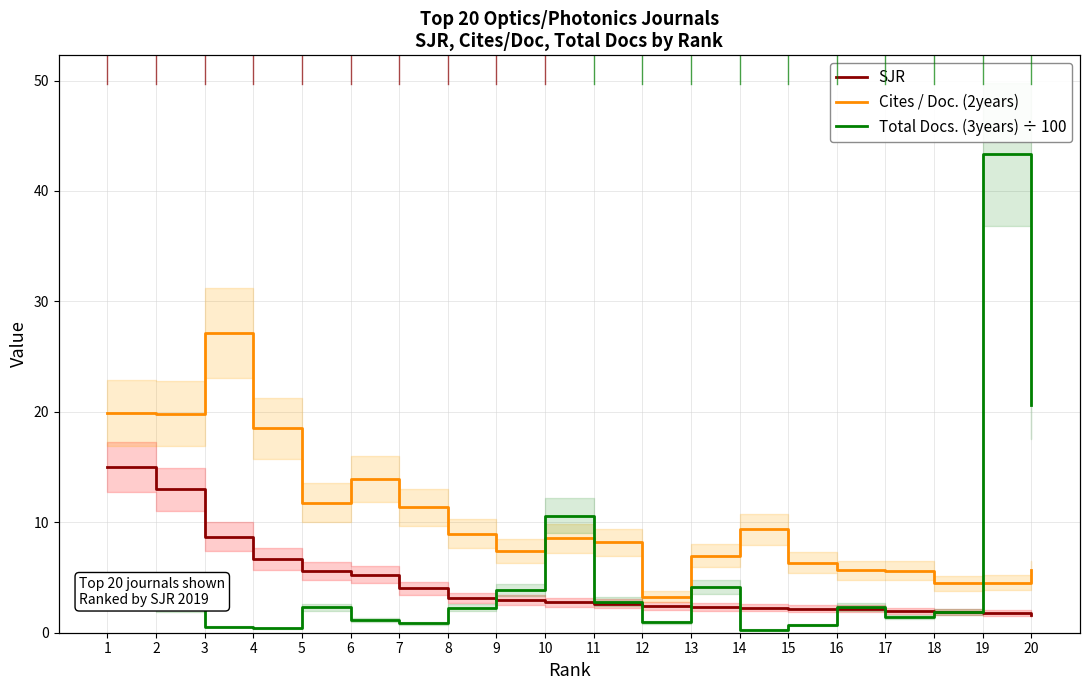

Reading right to left, what are all the values shown in this chart?

SJR: 1.6	1.8	1.9	2.0	2.2	2.2	2.3	2.3	2.4	2.6	2.8	3.0	3.1	4.0	5.2	5.6	6.7	8.7	13.0	15.0
Cites / Doc. (2years): 5.7	4.5	4.5	5.6	5.7	6.3	9.4	7.0	3.2	8.2	8.5	7.4	9.0	11.3	13.9	11.8	18.5	27.1	19.8	19.9
Total Docs. (3years) ÷ 100: 20.6	43.3	1.9	1.4	2.3	0.7	0.3	4.1	0.9	2.8	10.6	3.9	2.3	0.8	1.2	2.3	0.4	0.6	2.2	2.6